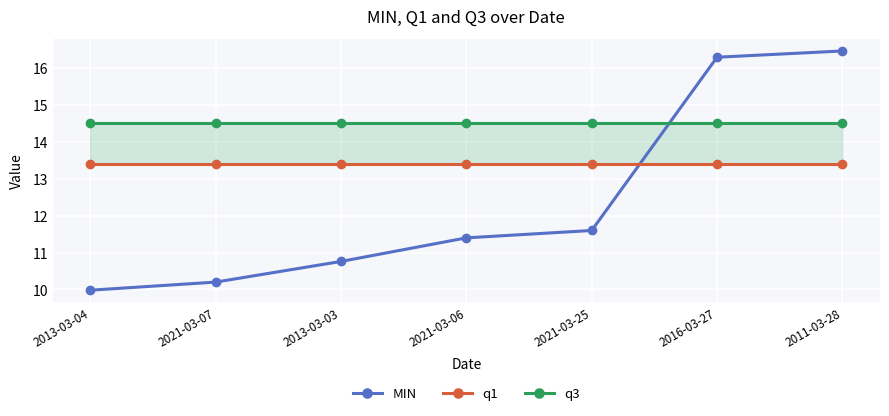

How many data points does each series have?

7